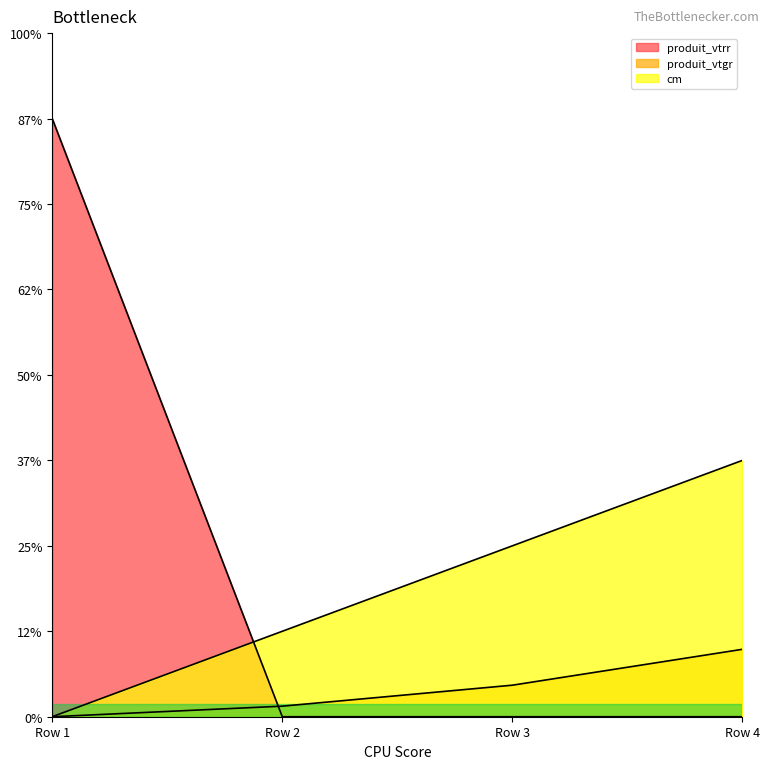

Read the cm value at Row 4.

6.0